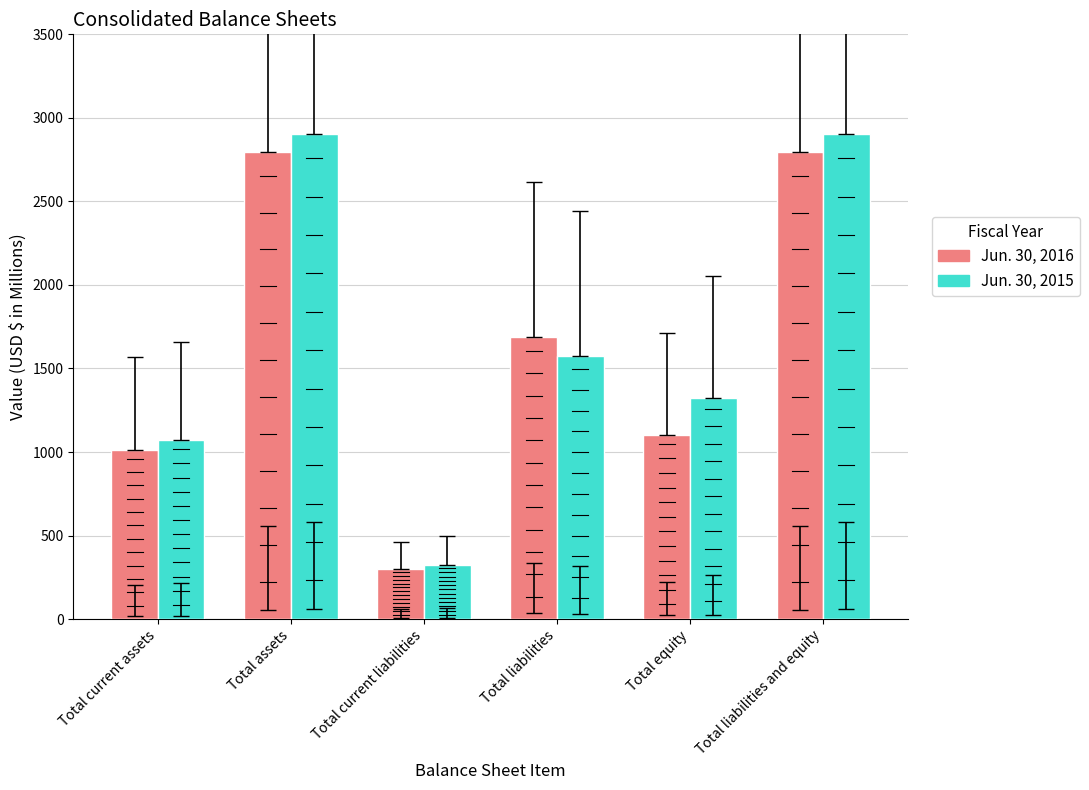

How many bars are there in total?

12